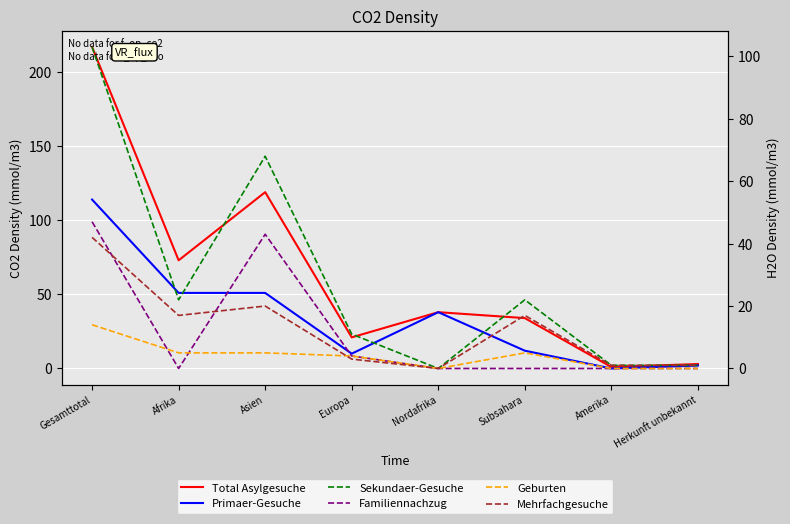

Which series changed the most between Asien and Nordafrika?

Total Asylgesuche